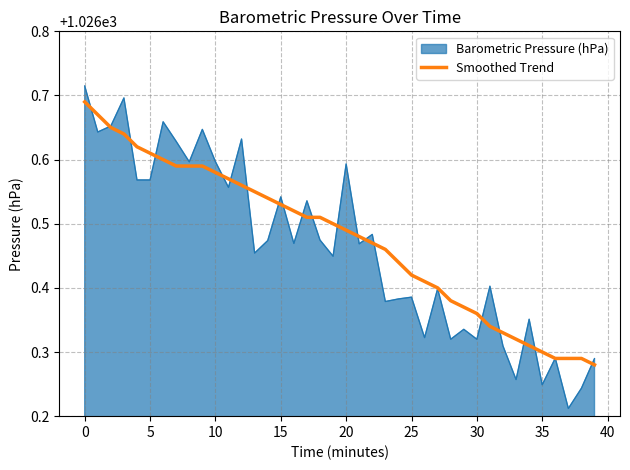

Rank the series by their maximum value, from lowest to highest.

Smoothed Trend, Barometric Pressure (hPa)